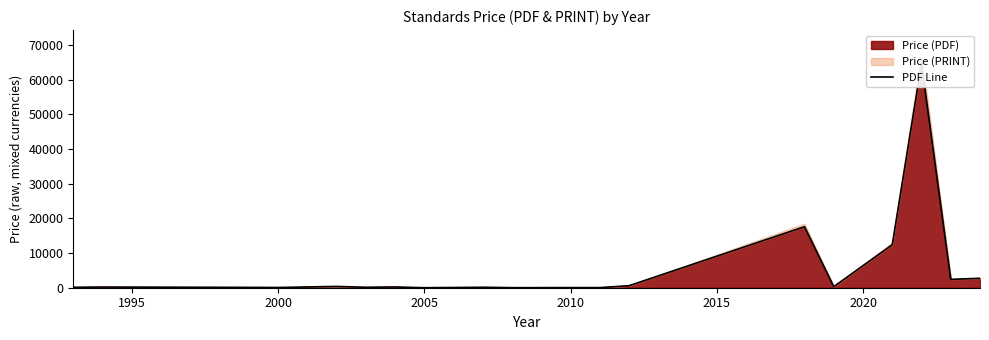

True or false: the data has more than 2 interior local peaks.

True